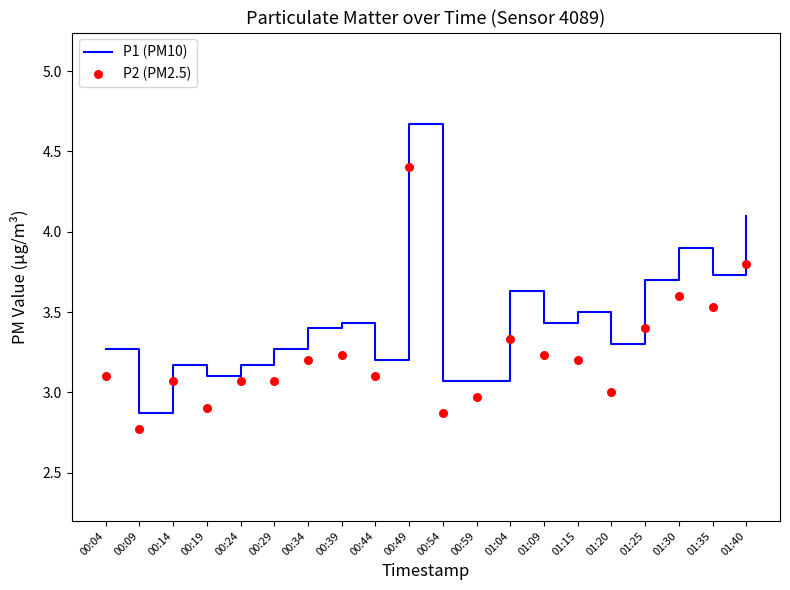

Which series reaches the maximum Y coordinate?

P1 (PM10)